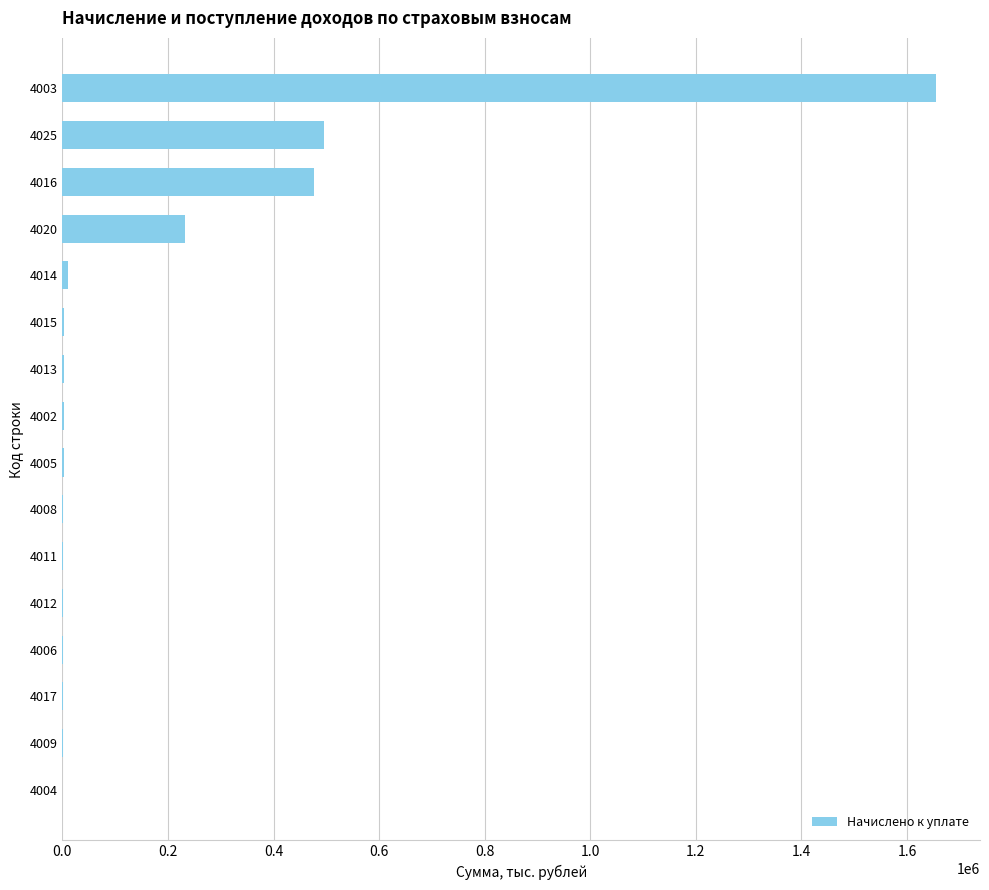

What is the greatest value displayed?

1655477